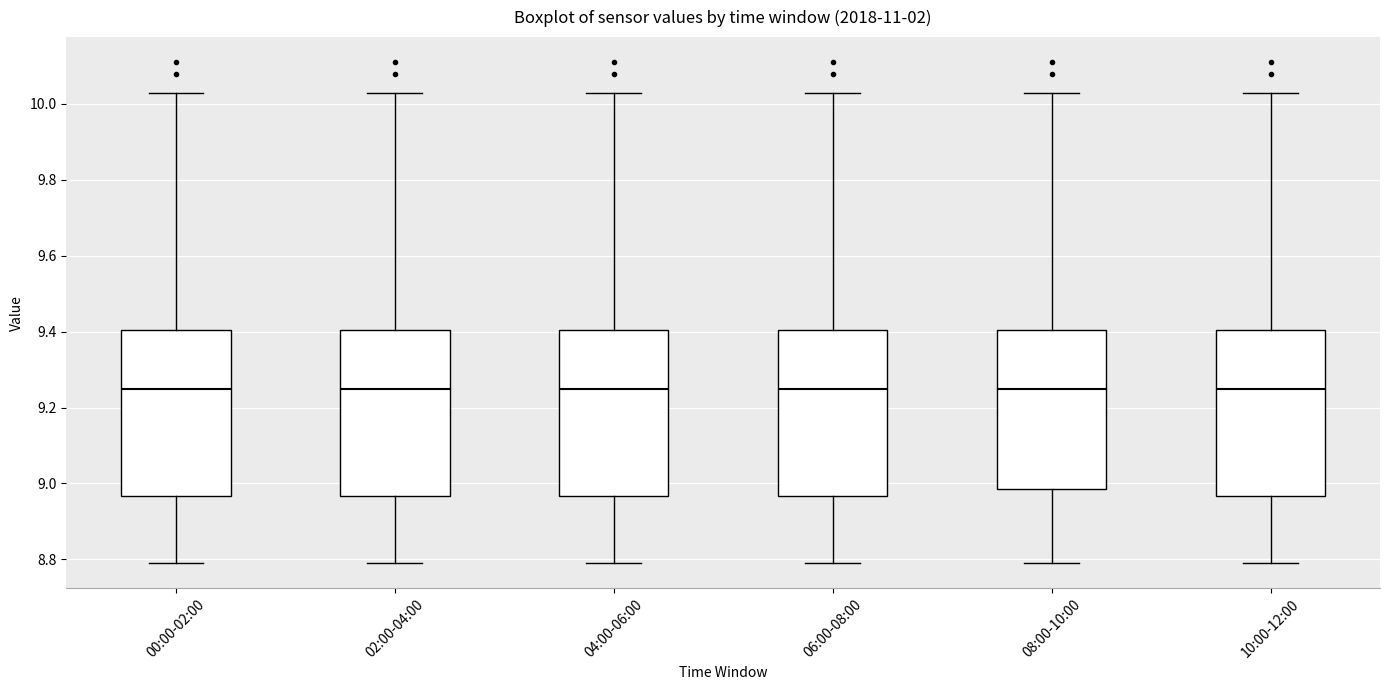

Reading left to right, transcribe this box plot: for each box, give where its median line is, the range the box spans, and where its two whiskers end, as read against the y-axis. The values are not printed on the chart, so give them approximately, as read against the axis.

00:00-02:00: median 9.26, box 8.96 to 9.40, whiskers 8.80 to 10.04
02:00-04:00: median 9.26, box 8.96 to 9.40, whiskers 8.80 to 10.04
04:00-06:00: median 9.26, box 8.96 to 9.40, whiskers 8.80 to 10.04
06:00-08:00: median 9.26, box 8.96 to 9.40, whiskers 8.80 to 10.04
08:00-10:00: median 9.26, box 8.98 to 9.40, whiskers 8.80 to 10.04
10:00-12:00: median 9.26, box 8.96 to 9.40, whiskers 8.80 to 10.04